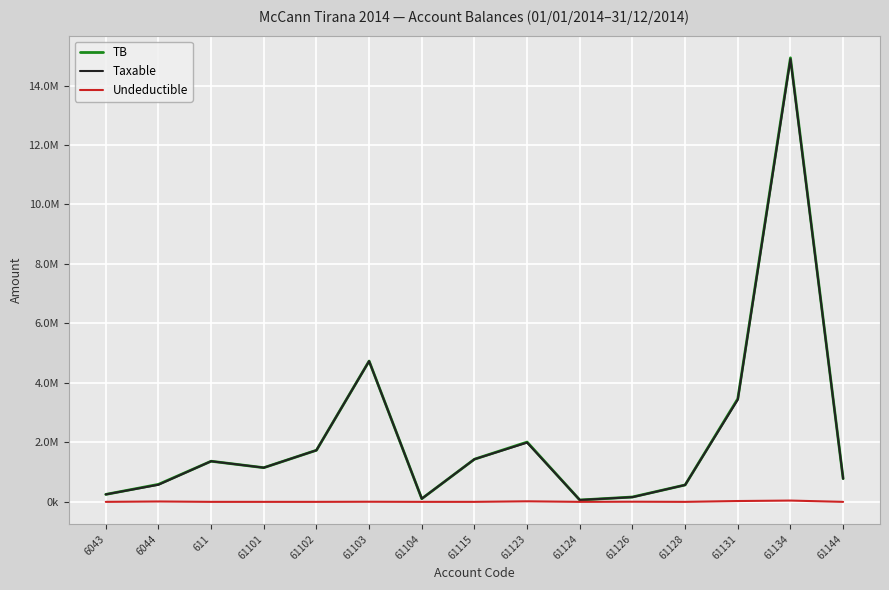

What is the maximum value for Taxable?

14887859.8